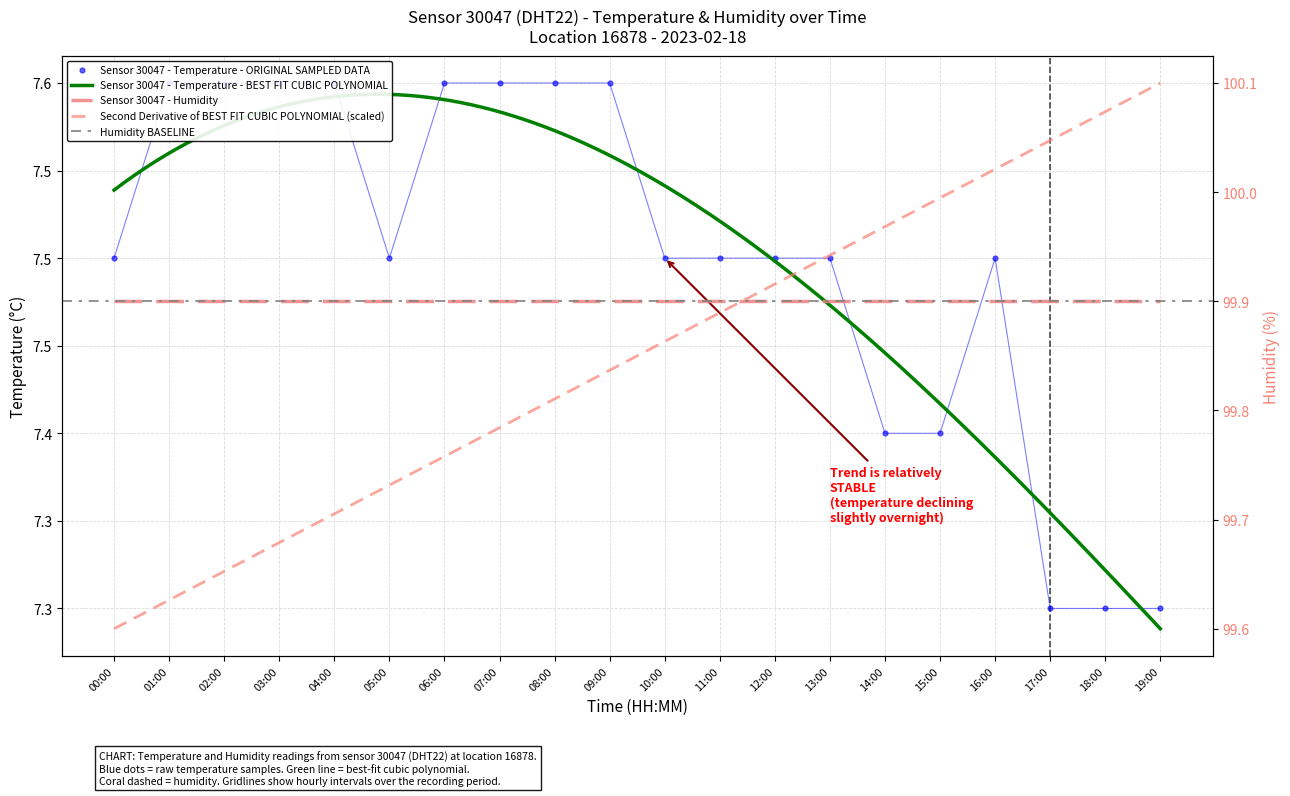

What is the change in value from 06:00 to 14:00?

-0.2